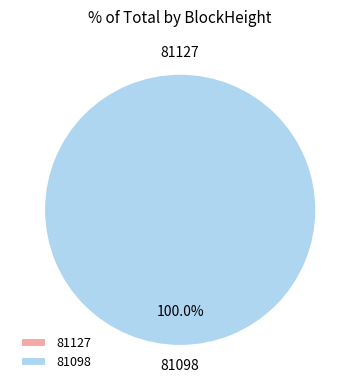

Which category has the biggest portion of the pie?

81098